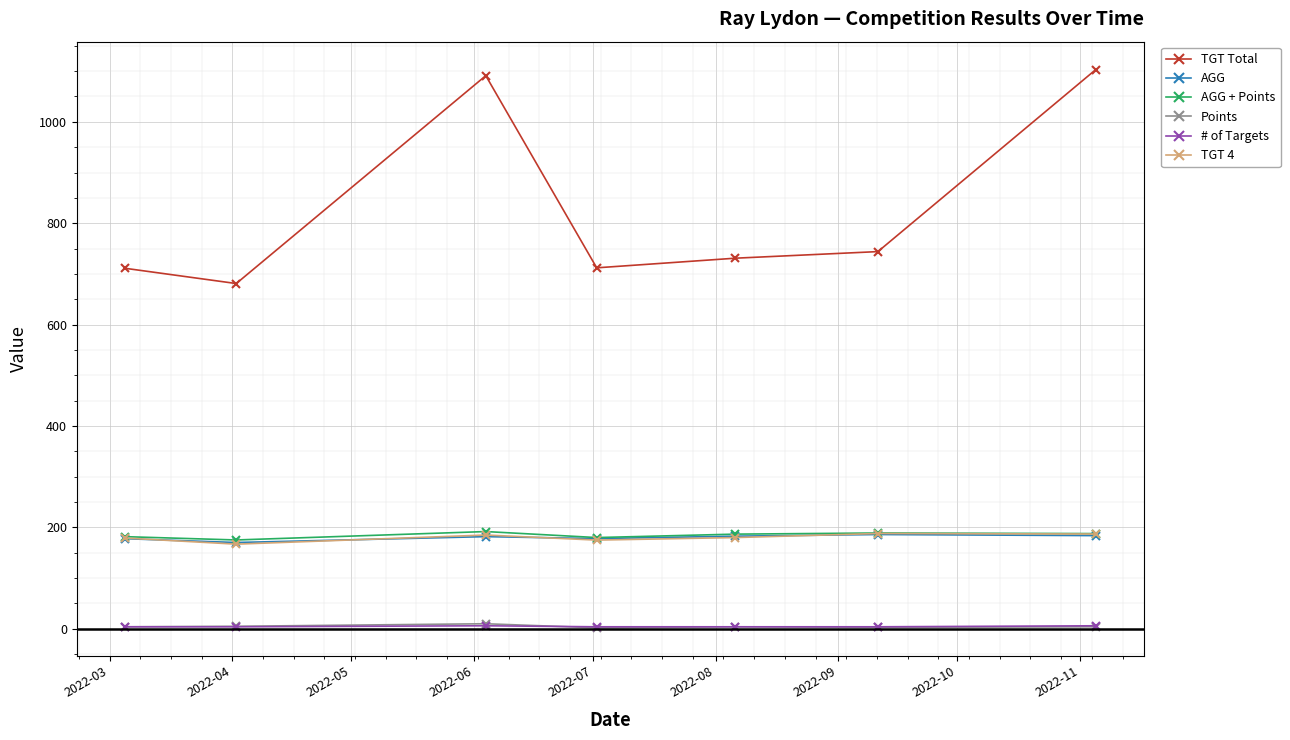

True or false: # of Targets and TGT 4 cross at least once.

False